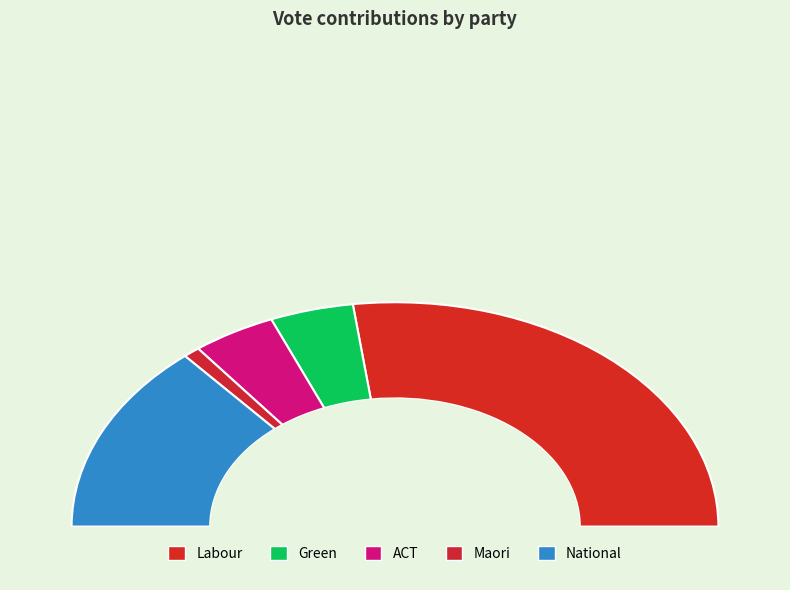

What percentage is the Maori slice, to the nearest percent?

2%